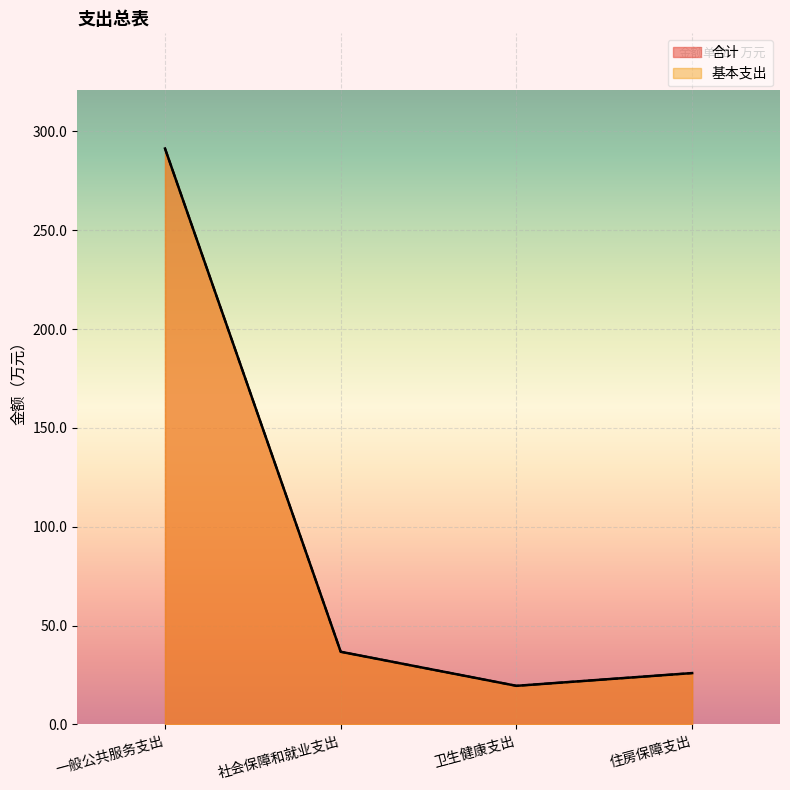

What is the sum of all 基本支出 values?

373.6